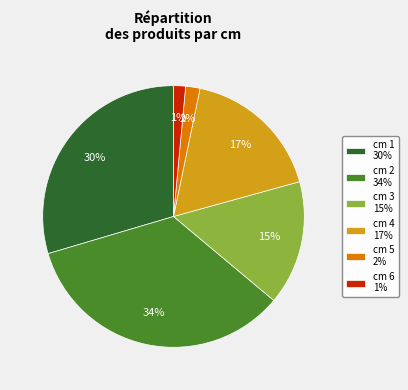

How many slices are in this pie chart?

6